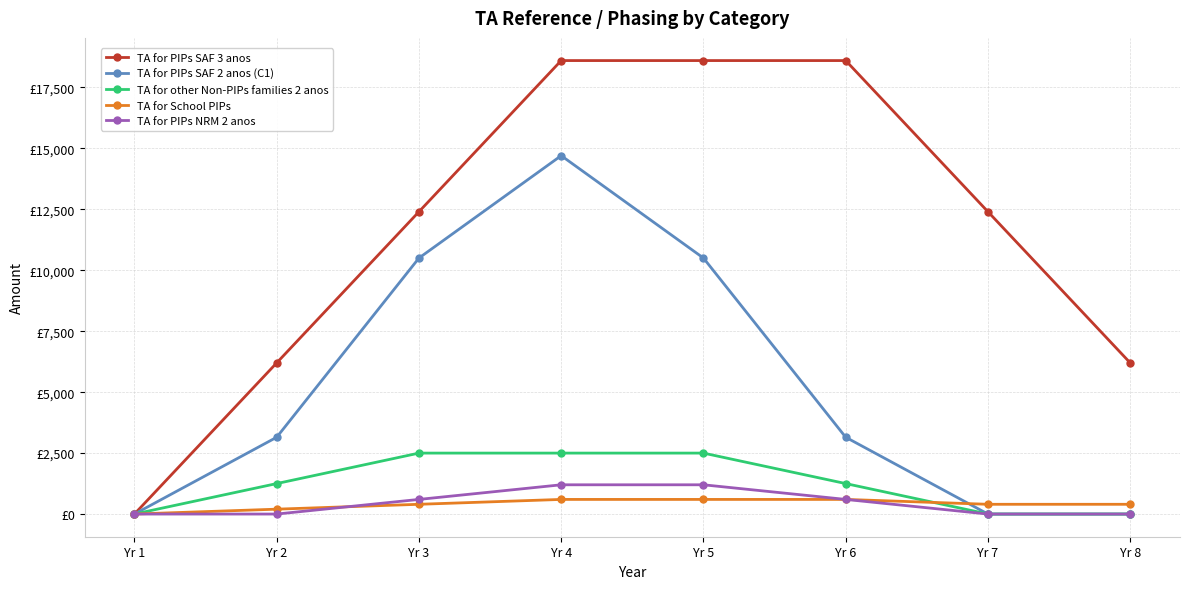

Does the chart have visible grid lines?

Yes